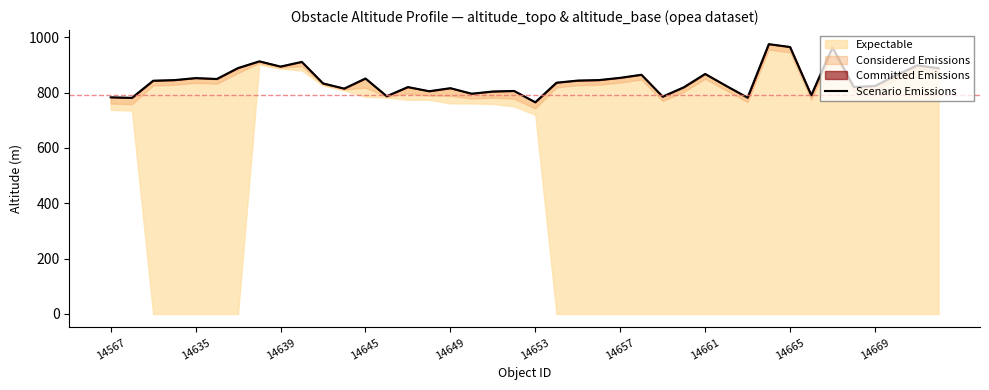

At which category does the data reach its first local valley?

14635